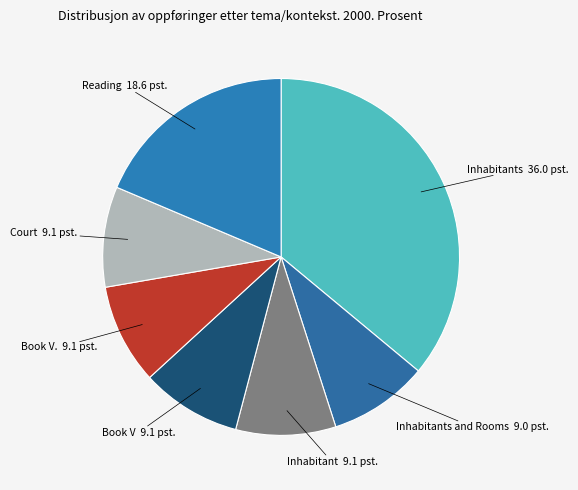

What is the ratio of the value at Inhabitants to the value at Court?

4.0